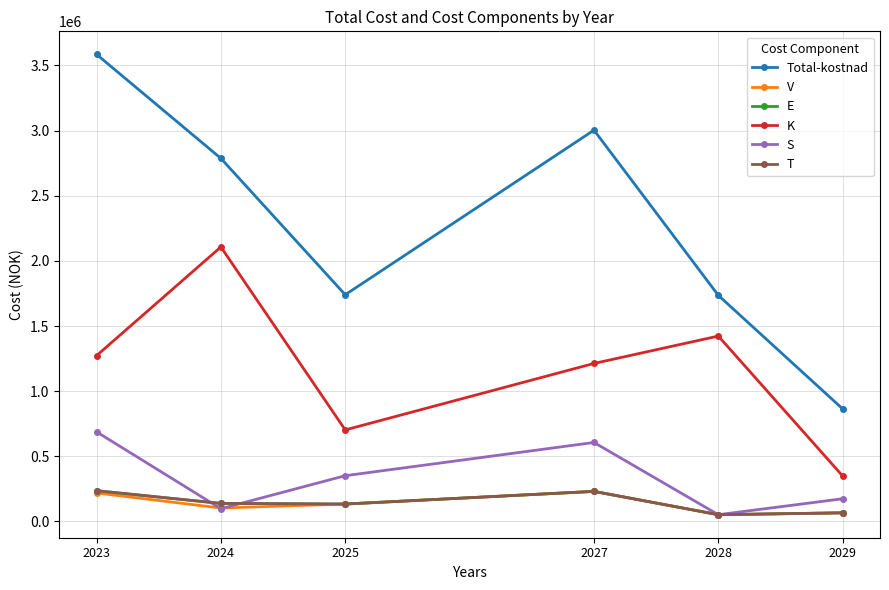

Rank the series at 2029 from highest to lowest value.

Total-kostnad, K, S, V, E, T